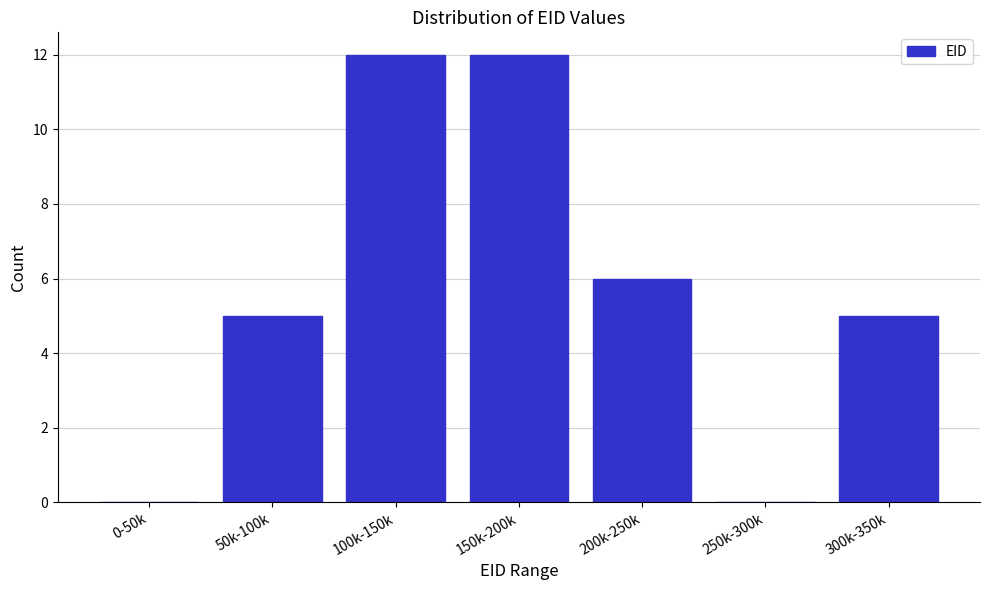

Reading left to right, extract all data points from this chart.

0-50k=0	50k-100k=5	100k-150k=12	150k-200k=12	200k-250k=6	250k-300k=0	300k-350k=5